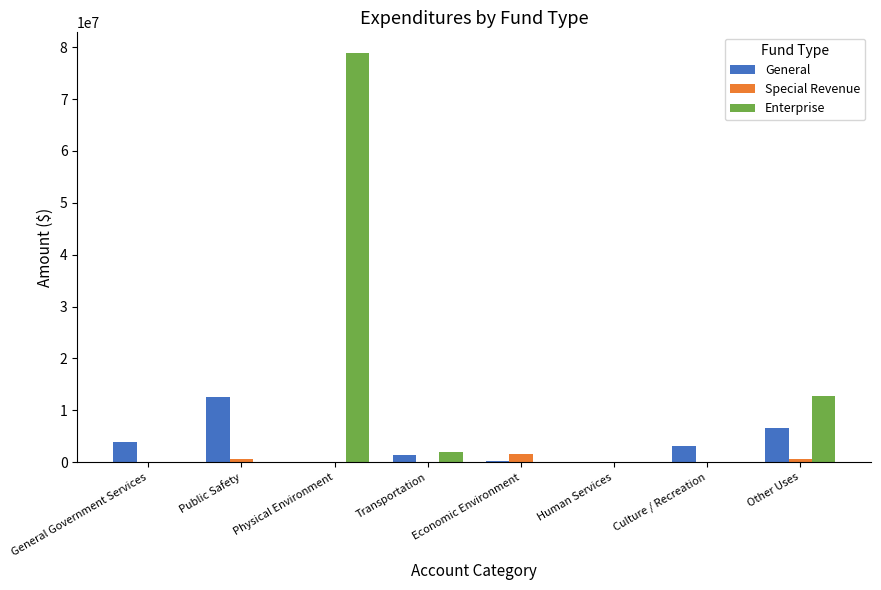

Which series has the largest total across all categories?

Enterprise